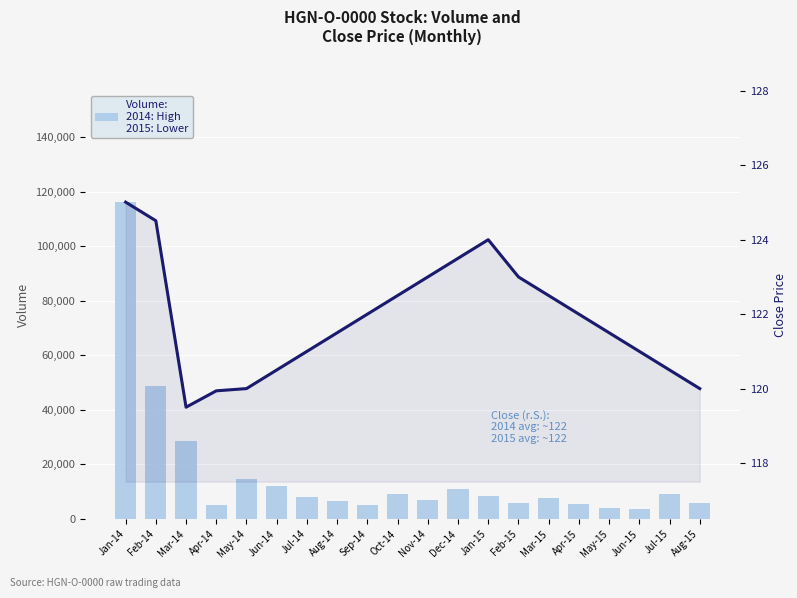

What is the greatest value displayed?

116358.0